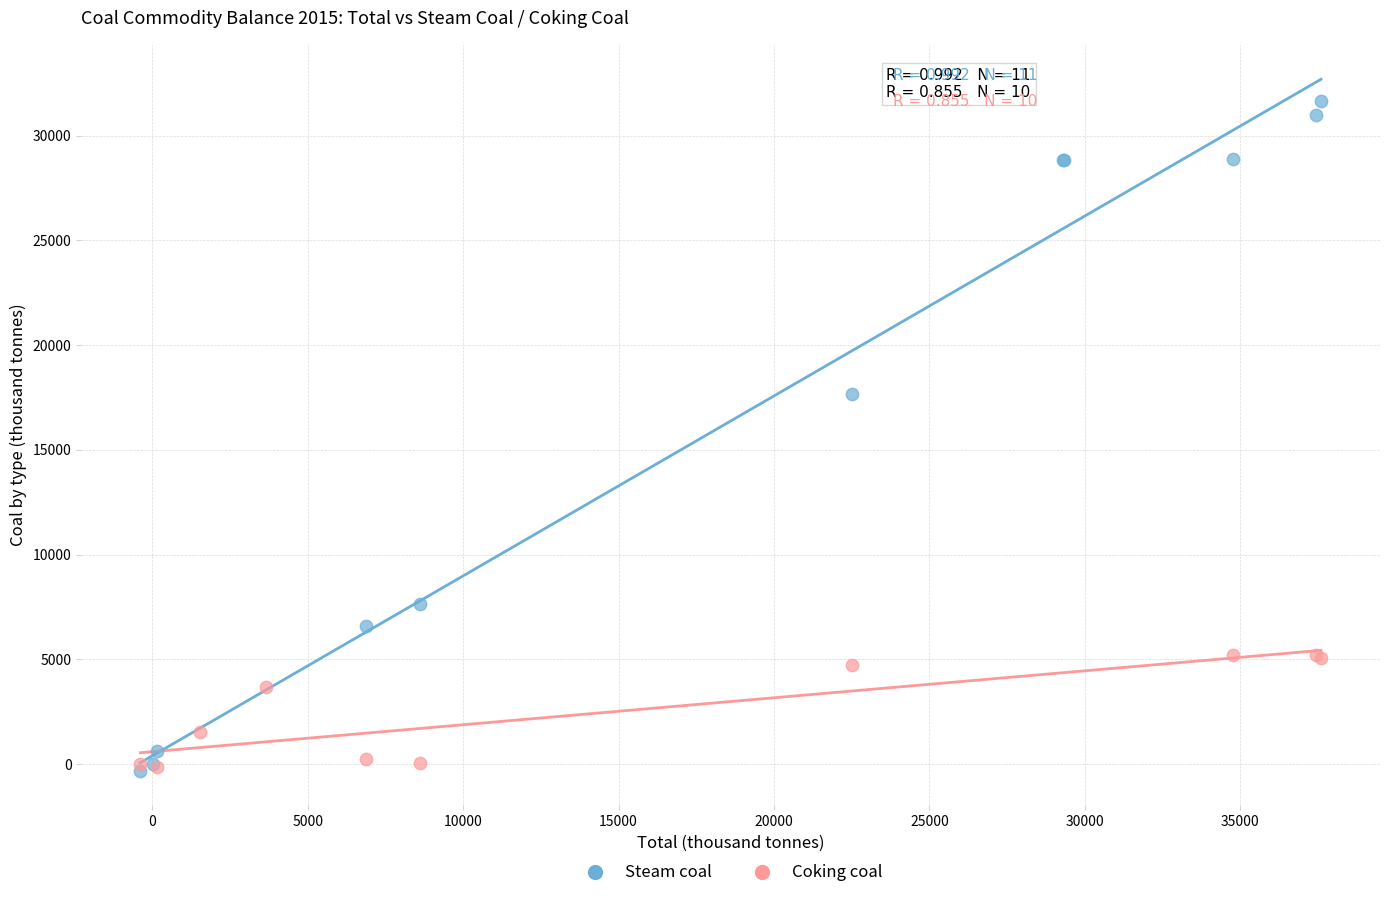

Which series has the largest Y range (max minus min)?

Steam coal